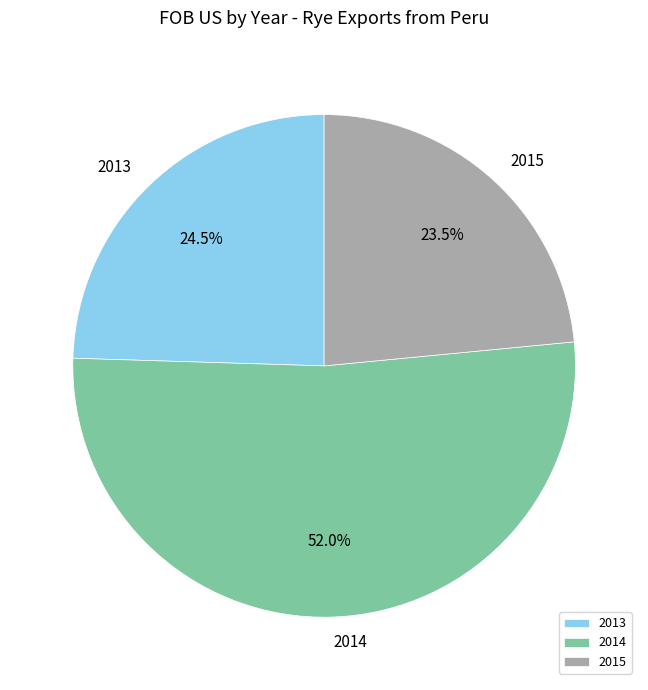

Does 2014 represent more than half of the total?

Yes